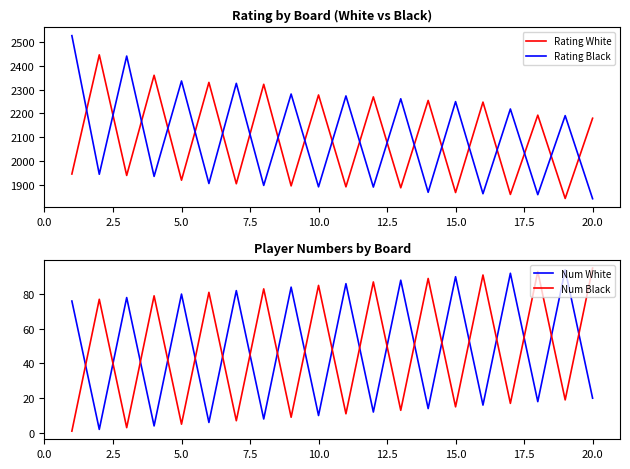

True or false: Rating Black and Rating White intersect in this chart.

True